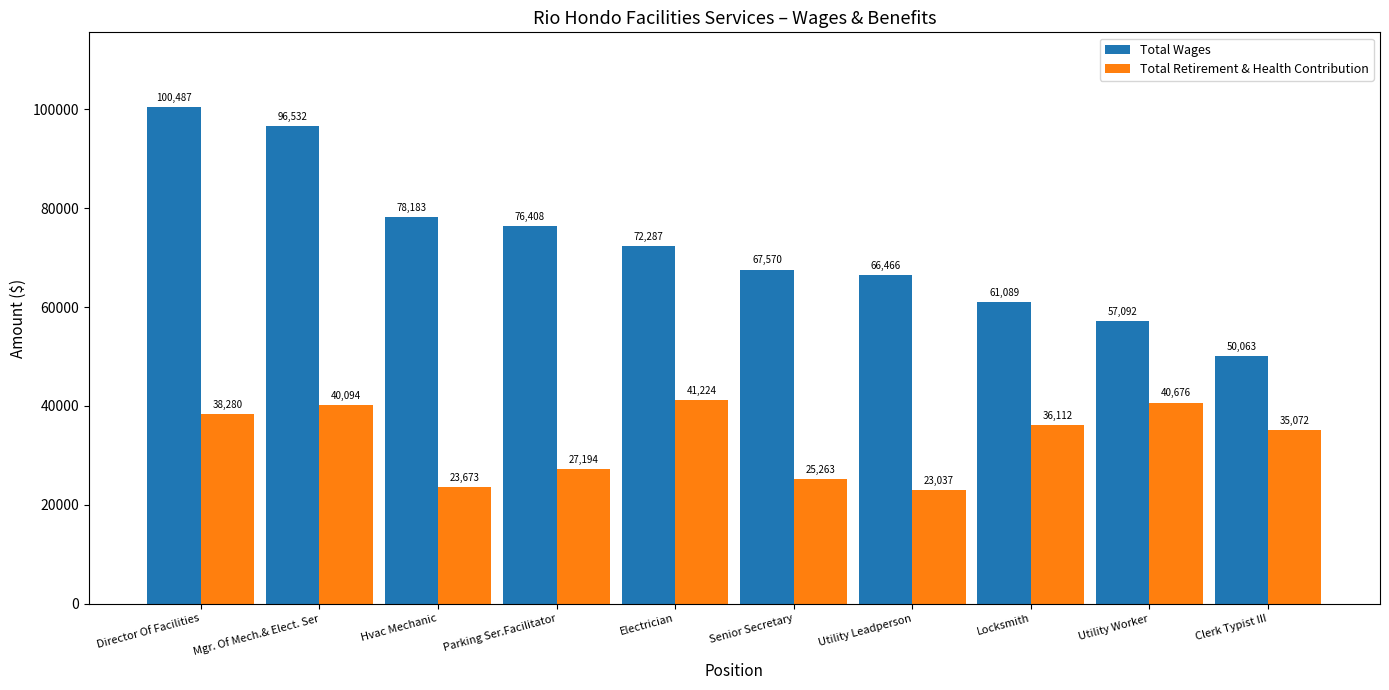

How many data points does each series have?

10